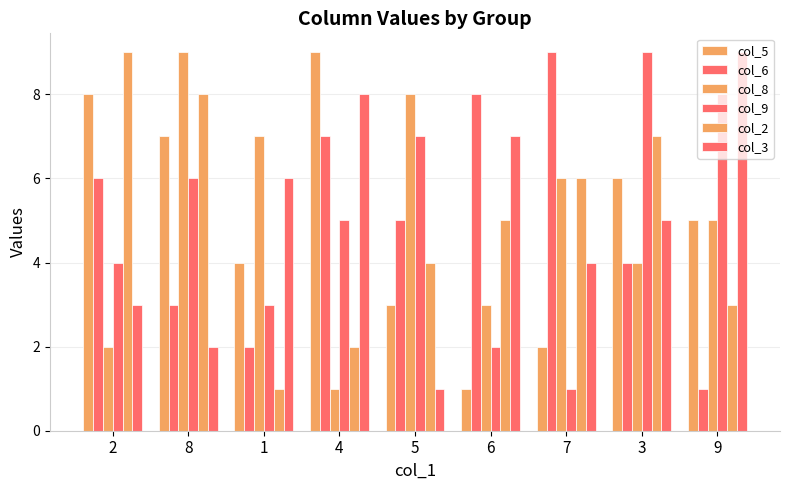

What is the approximate value of col_9 at 9?

8